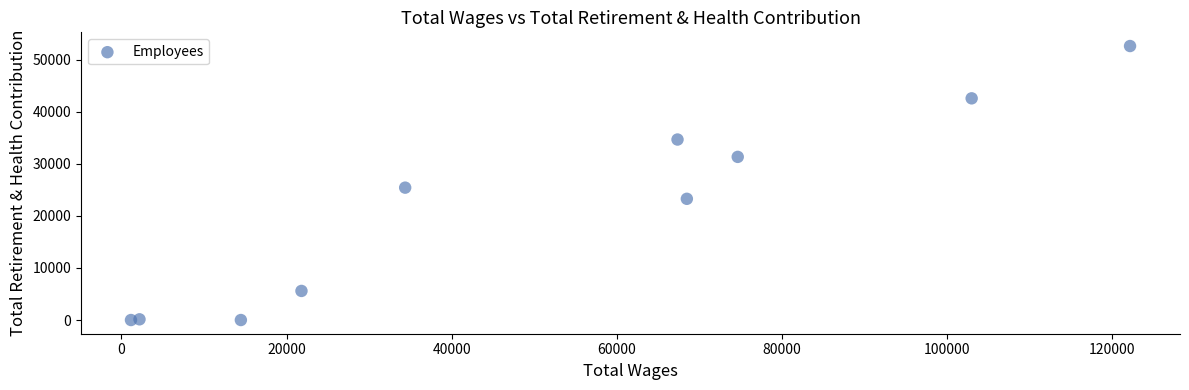

What Y value in the scatter plot is closest to 26316?

25429